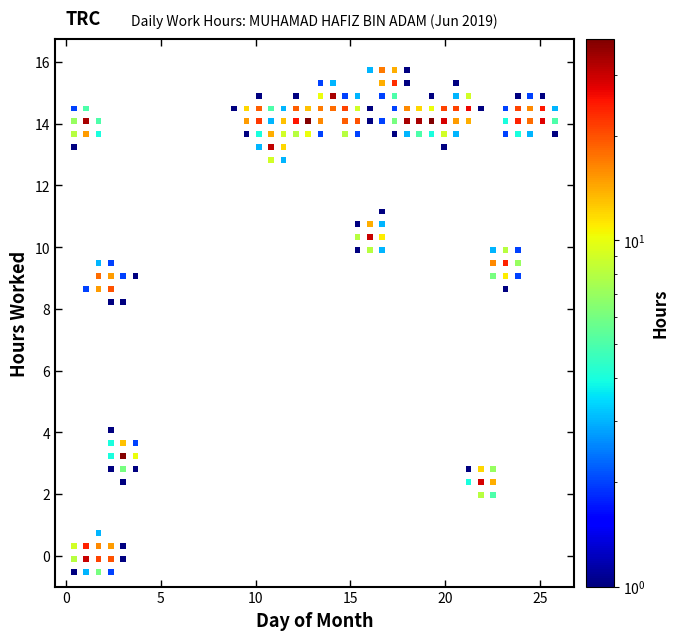

What is the range of X values (max minus min)?

25.4